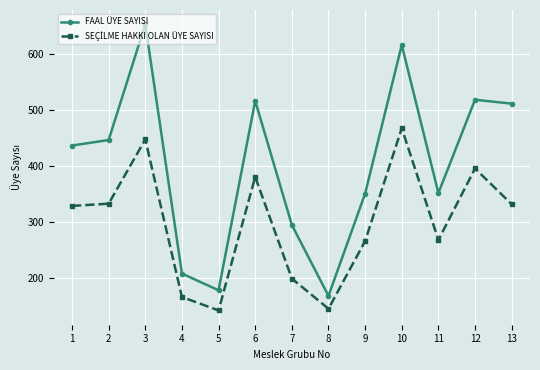

What is the sum of all FAAL ÜYE SAYISI values?

5255